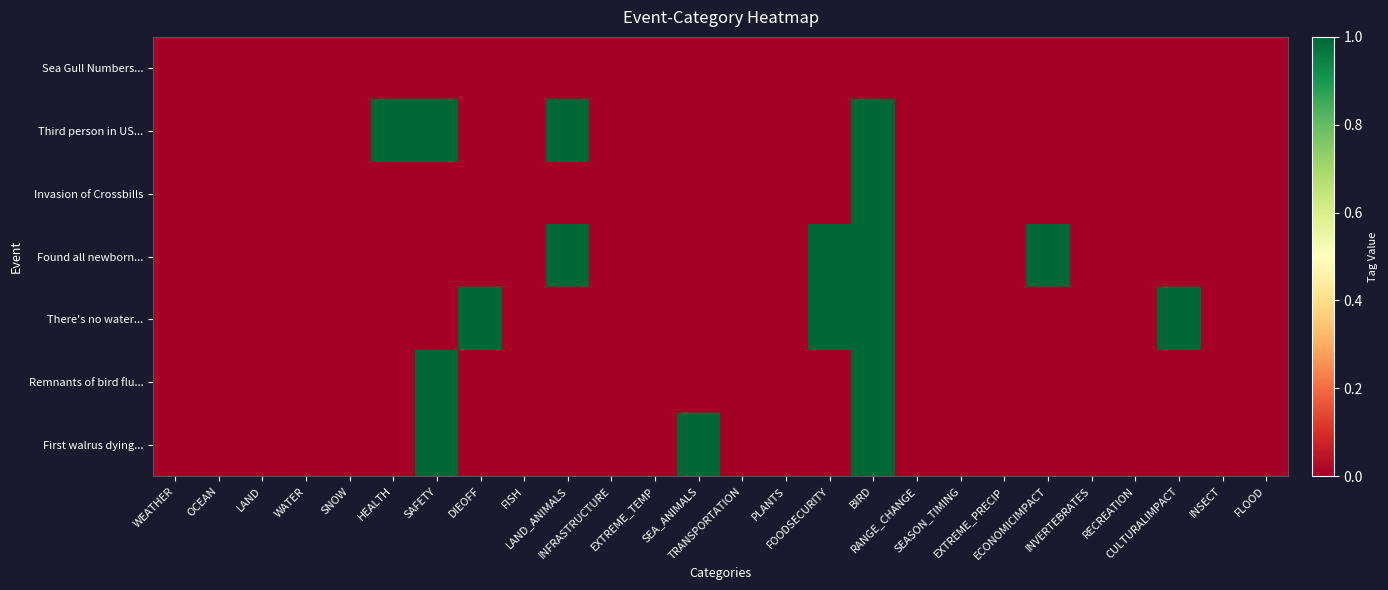

At which category is the sum across all series the highest?

BIRD